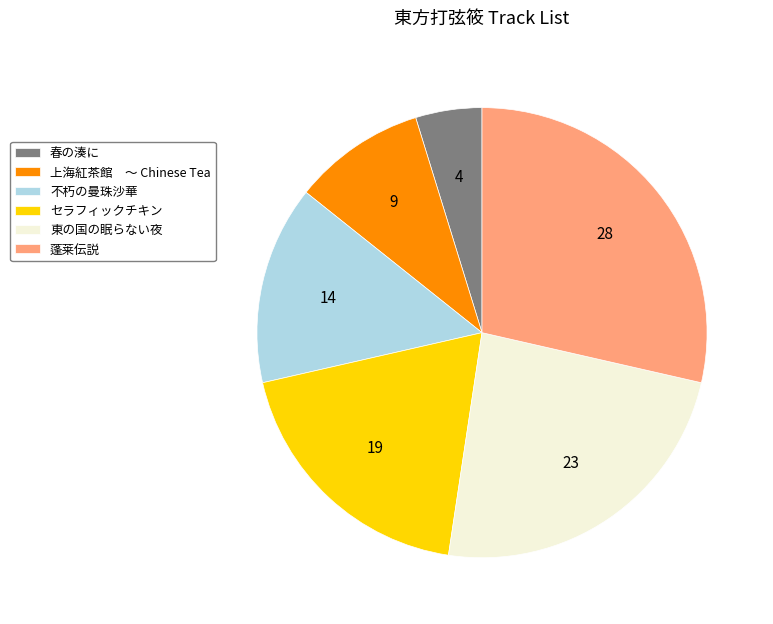

Which slice is the smallest?

春の湊に